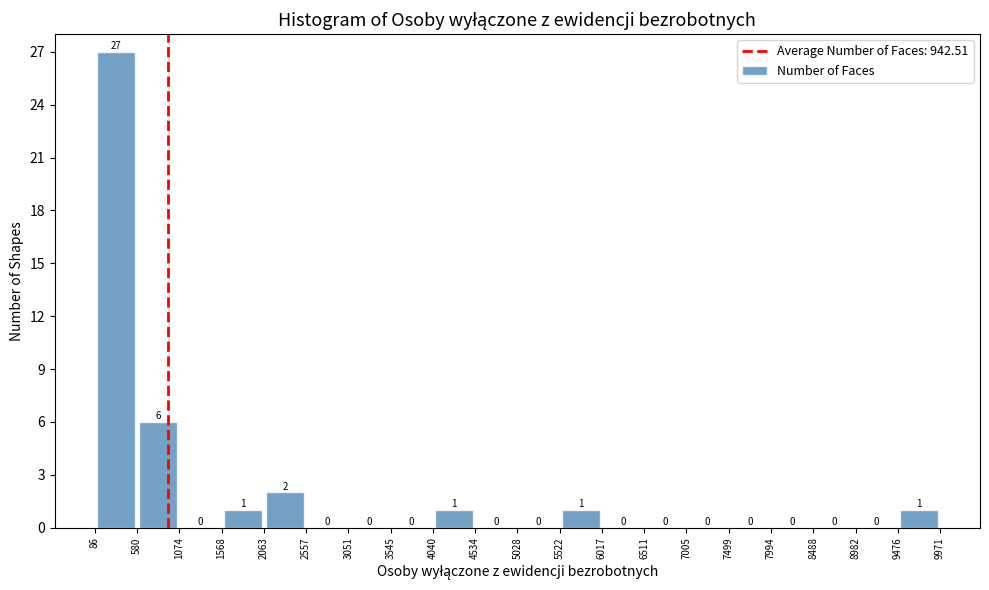

How tall is the bar that spans 2063 to 2557 on the x-axis?

2